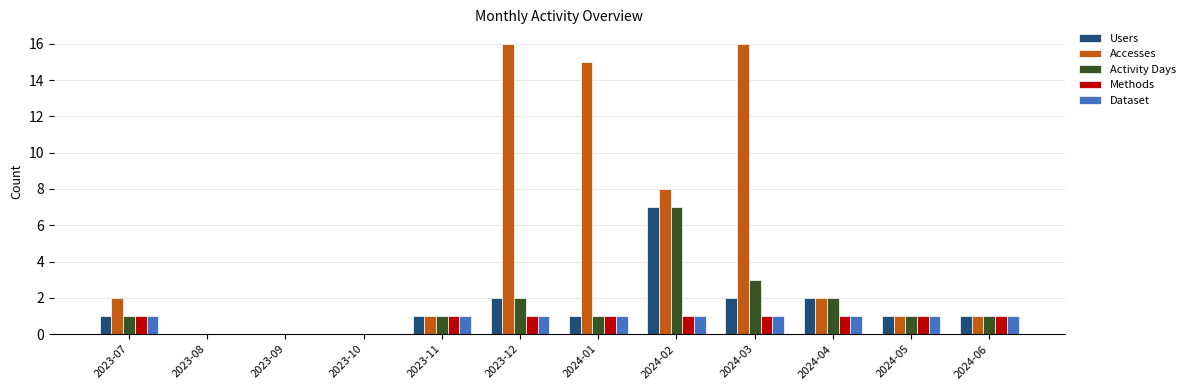

Which category has the highest value in the Activity Days series?

2024-02